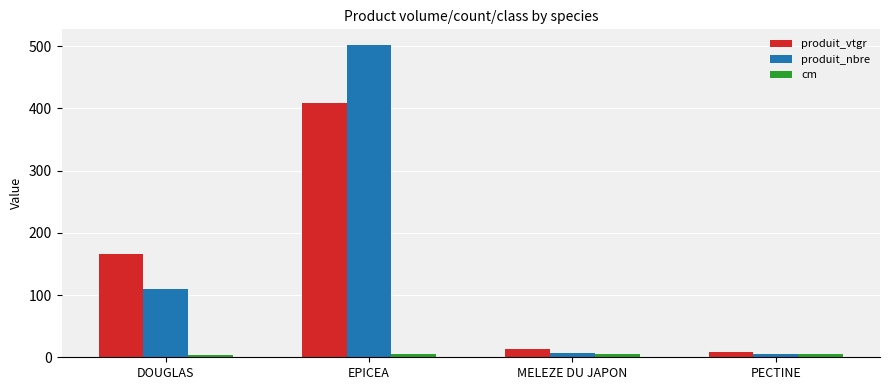

The value of produit_vtgr at DOUGLAS is 111.8. True or false?

False